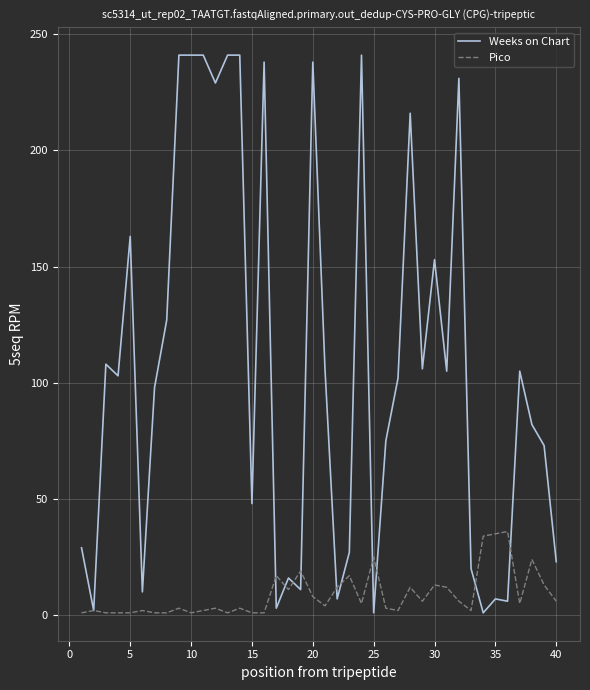

Is this an area chart (filled region under the line)?

No